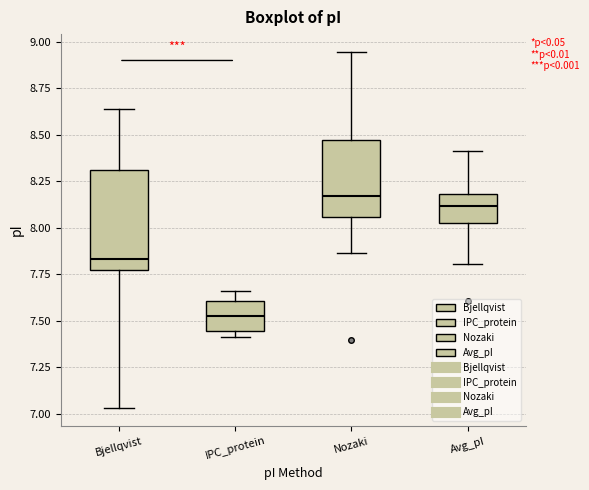

Which box's median line is the highest?

Nozaki